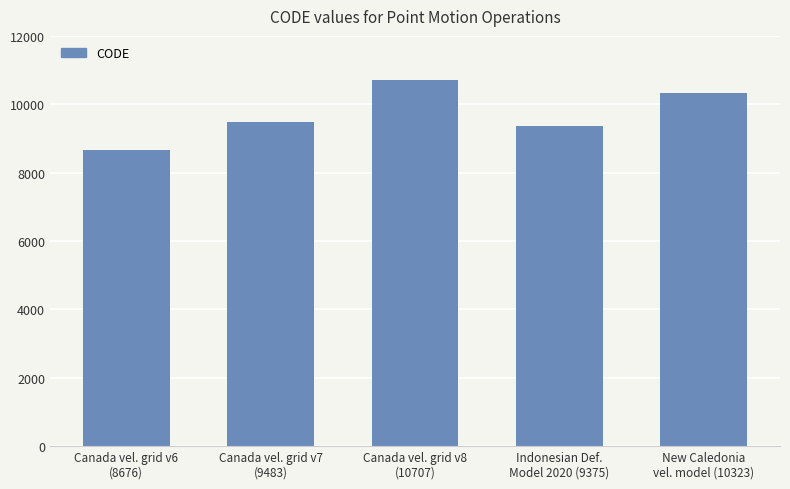

What is the approximate value at Canada vel. grid v7
(9483), to the nearest 100?

9500